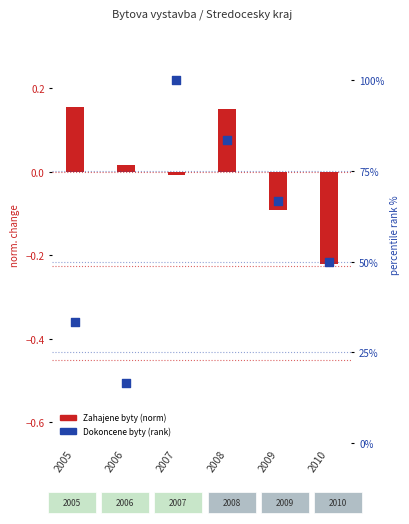

What is the total value across all series at 2010?

49.8